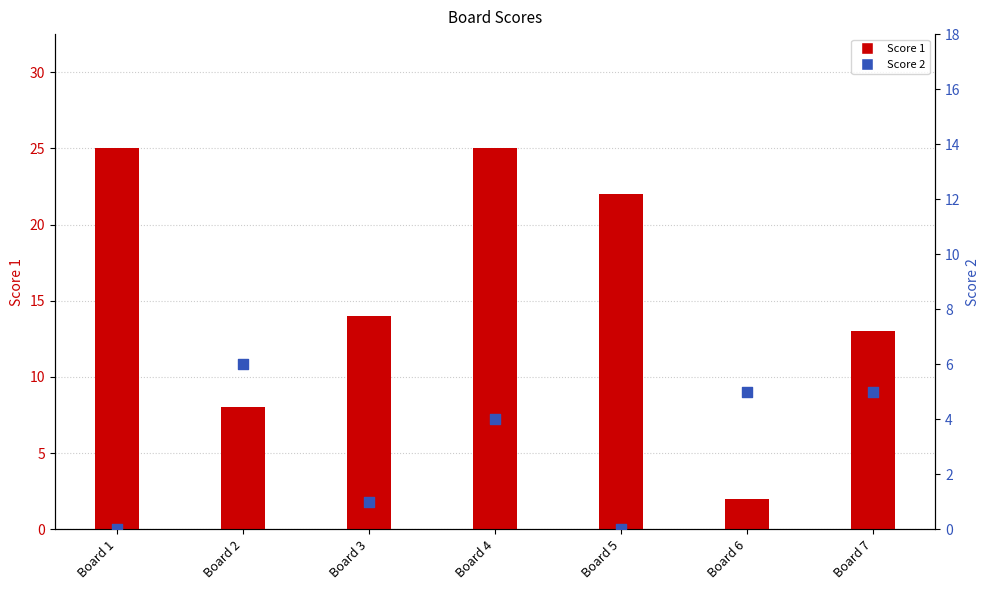

Which series has the largest Y range (max minus min)?

Score 1